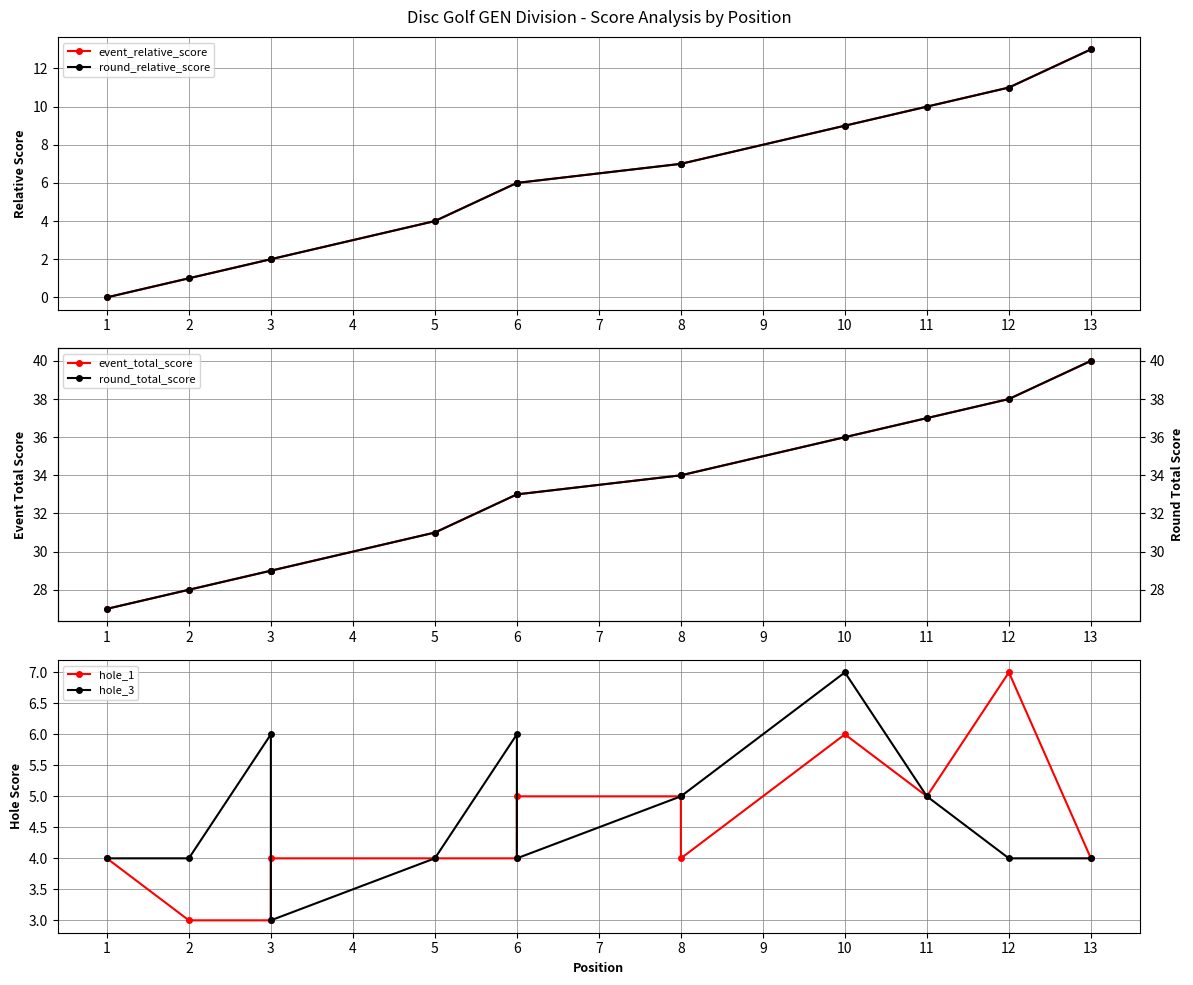

What is the sum of the hole_1 values at 13 and 5?

8